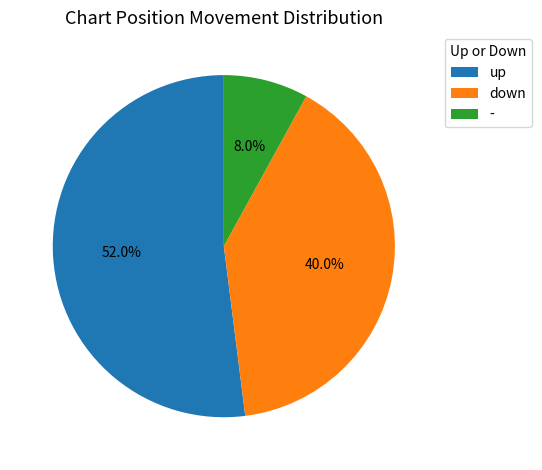

Which has a higher value, down or -?

down